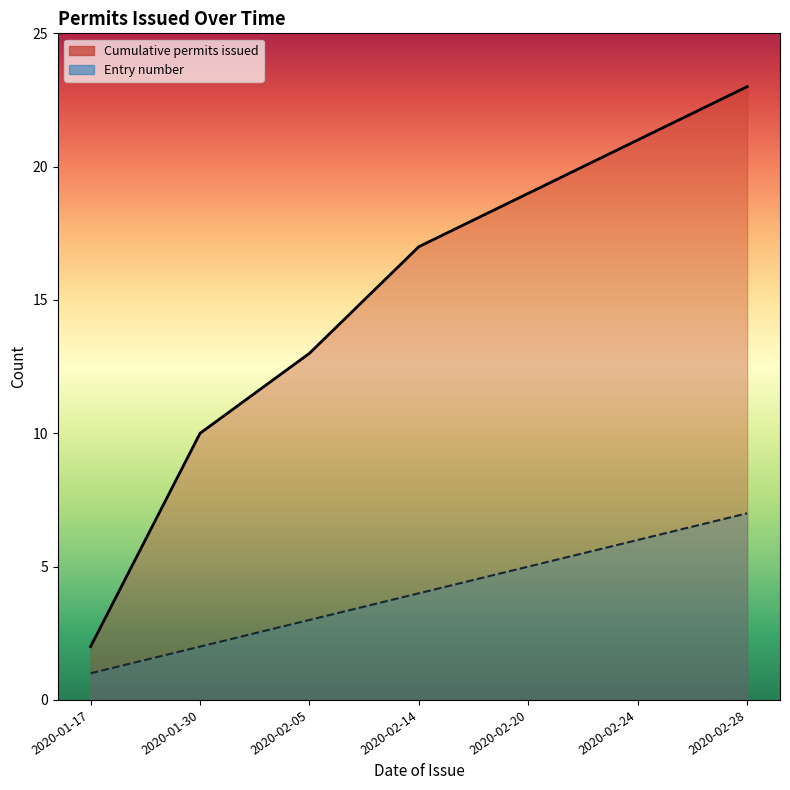

Is the value of Cumulative permits issued at 2020-02-24 greater than the value of Entry number at 2020-01-17?

Yes